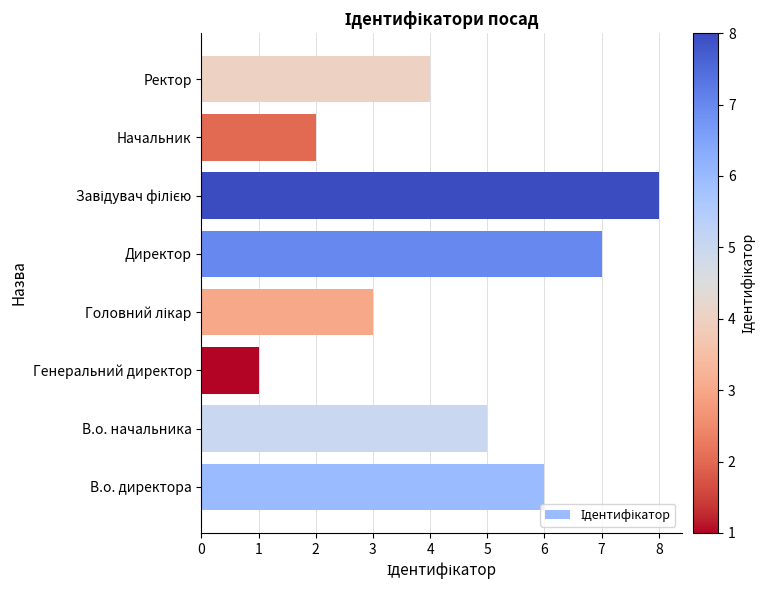

What is the change in value from Генеральний директор to Ректор?

+3